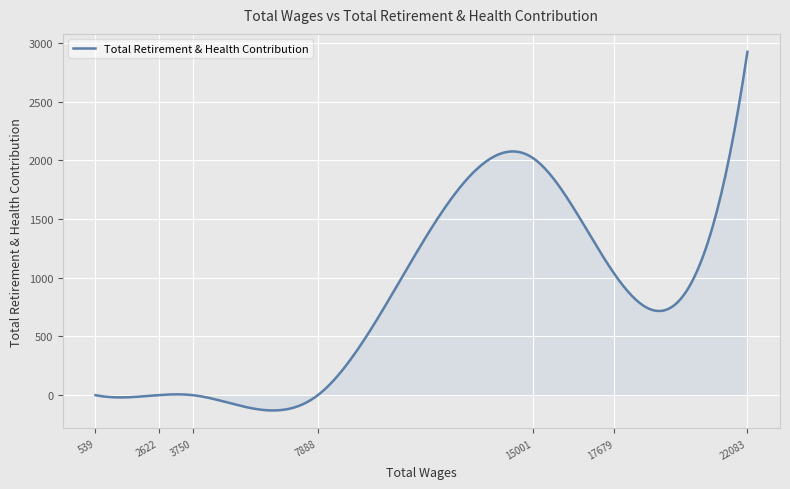

Does the chart have visible grid lines?

Yes